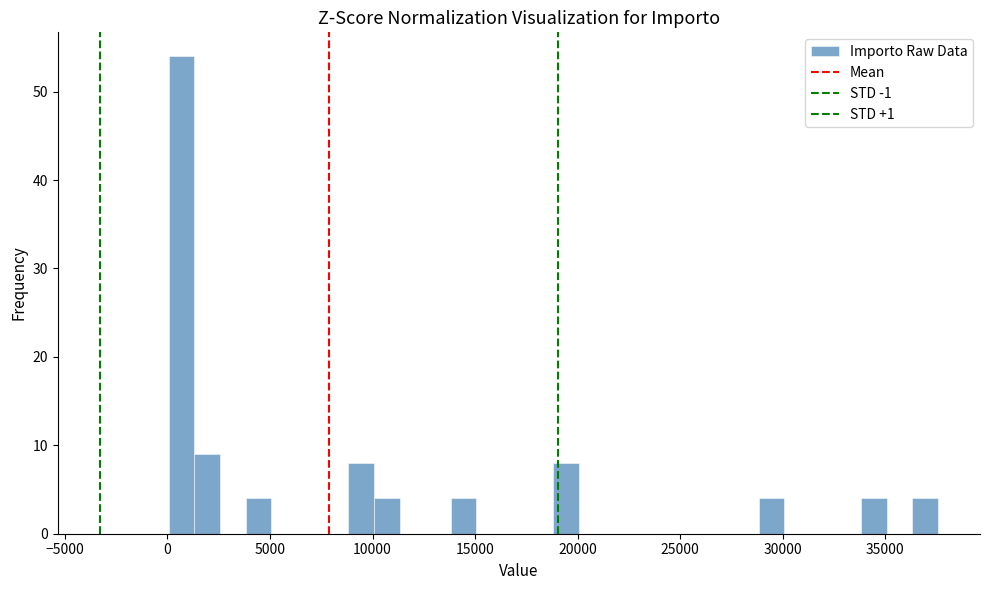

Around what value on the x-axis is the tallest bar? Give the approximate position of its centre, as read against the axis.

500